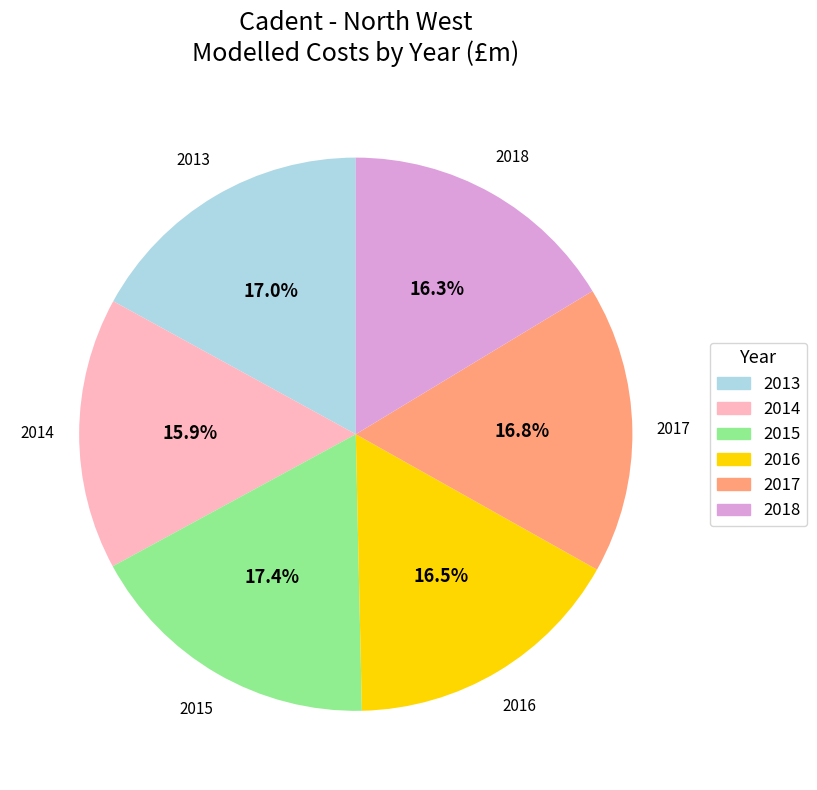

Combined, do 2013 and 2017 account for over 50%?

No